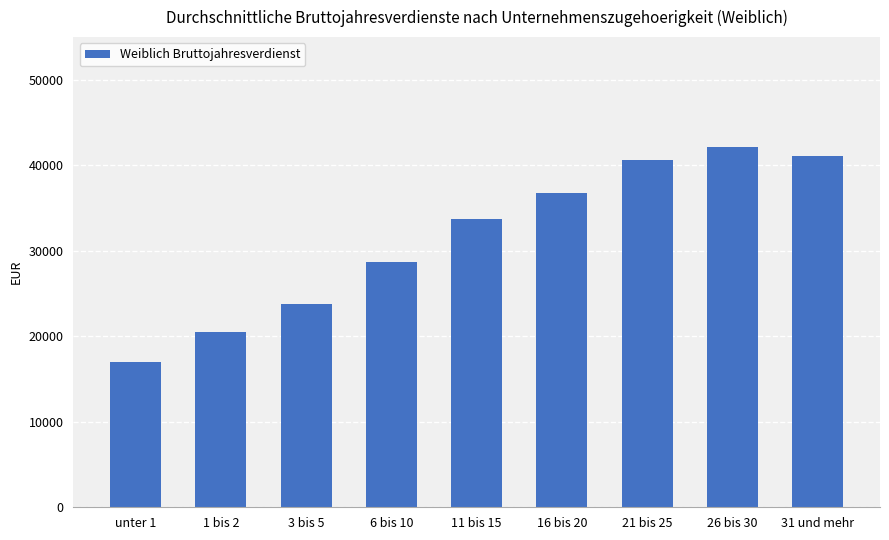

What value does the data have at 11 bis 15?

33706